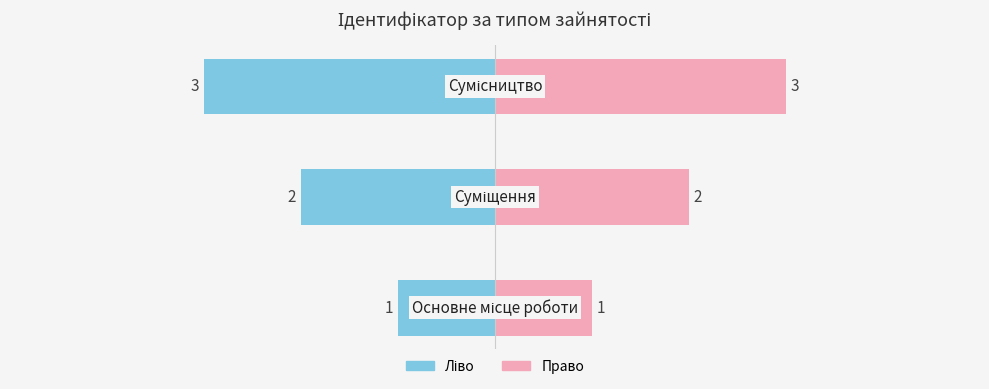

What is the change in value from Основне місце роботи to Сумісництво?

+2